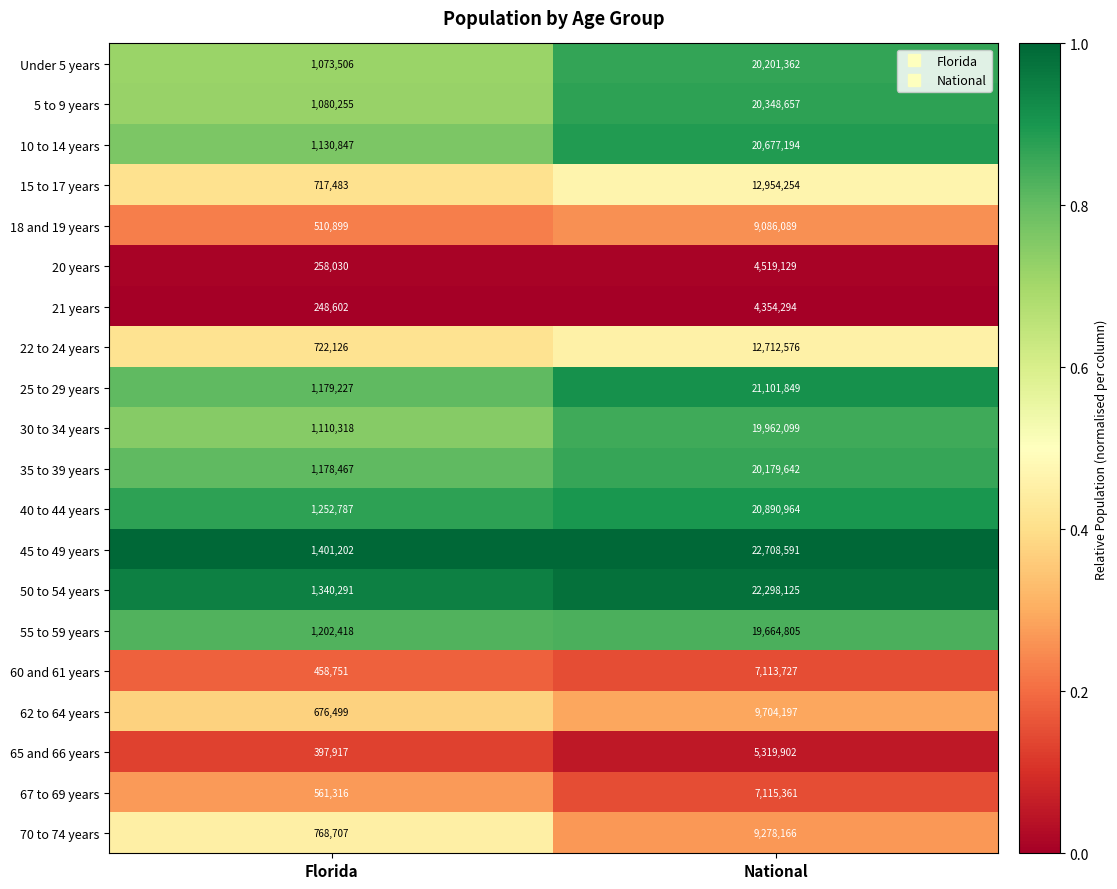

What is the total value across all series at National?

290190983